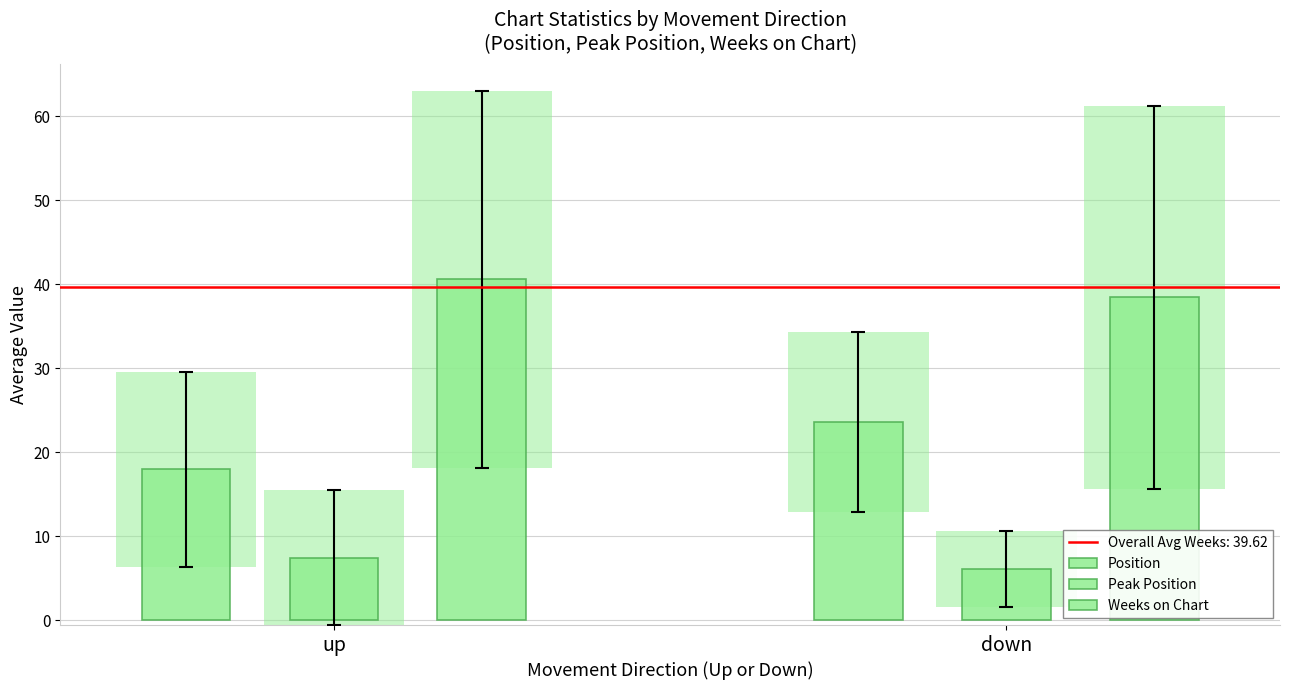

Where is Position nearest to the value 20?

up